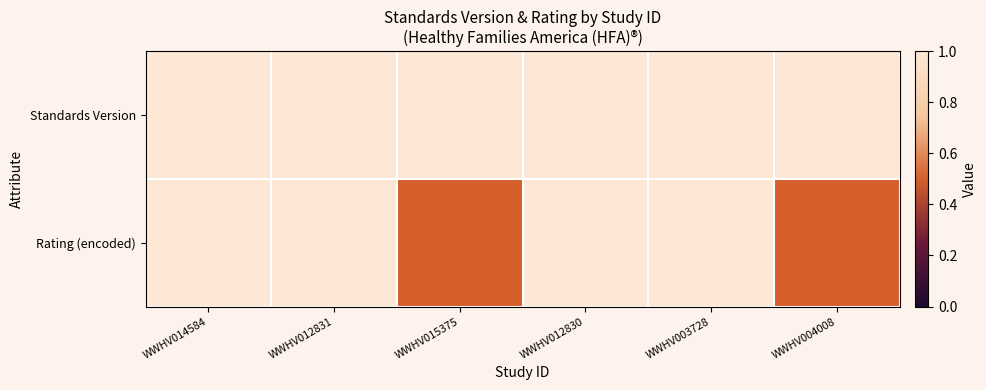

Reading left to right, transcribe all the data shown in this chart.

Standards Version: WWHV014584=1.0	WWHV012831=1.0	WWHV015375=1.0	WWHV012830=1.0	WWHV003728=1.0	WWHV004008=1.0
Rating (encoded): WWHV014584=1.0	WWHV012831=1.0	WWHV015375=0.5	WWHV012830=1.0	WWHV003728=1.0	WWHV004008=0.5